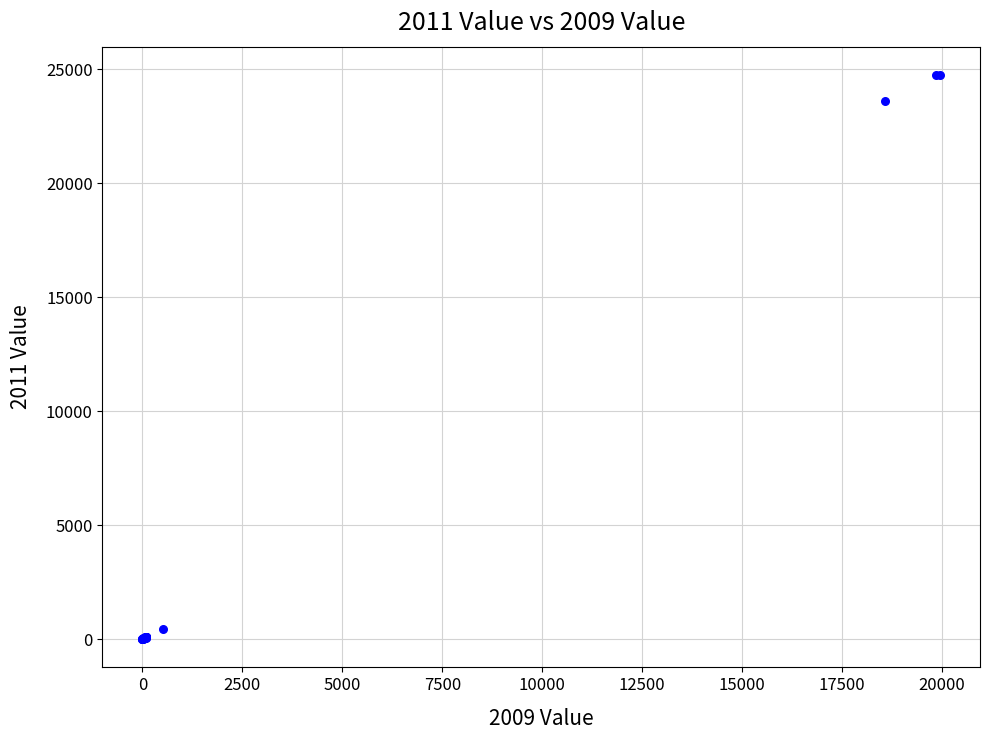

What Y value in the scatter plot is closest to 12374?

23581.0